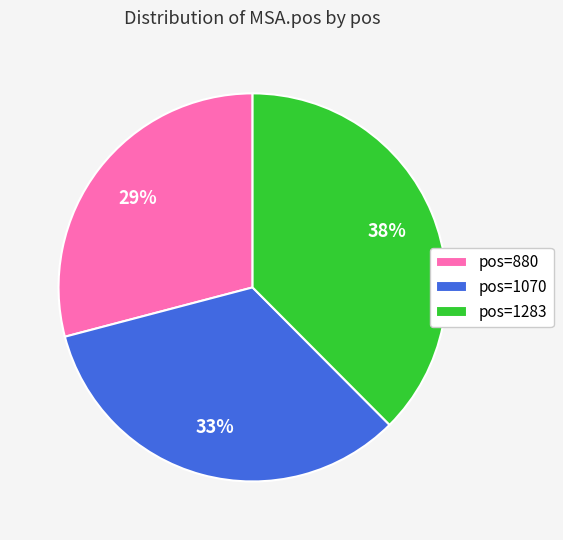

To the nearest percent, what portion does pos=1283 represent?

38%